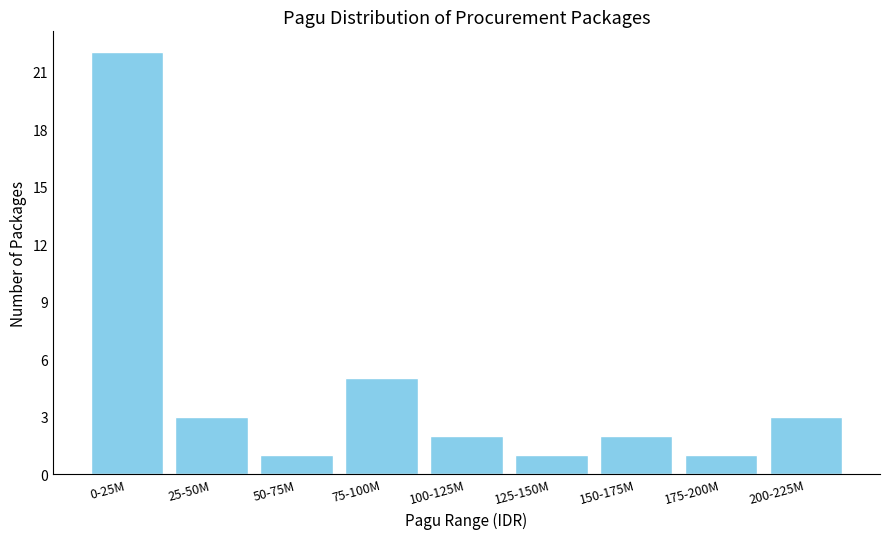

Reading left to right, transcribe all the data shown in this chart.

22	3	1	5	2	1	2	1	3